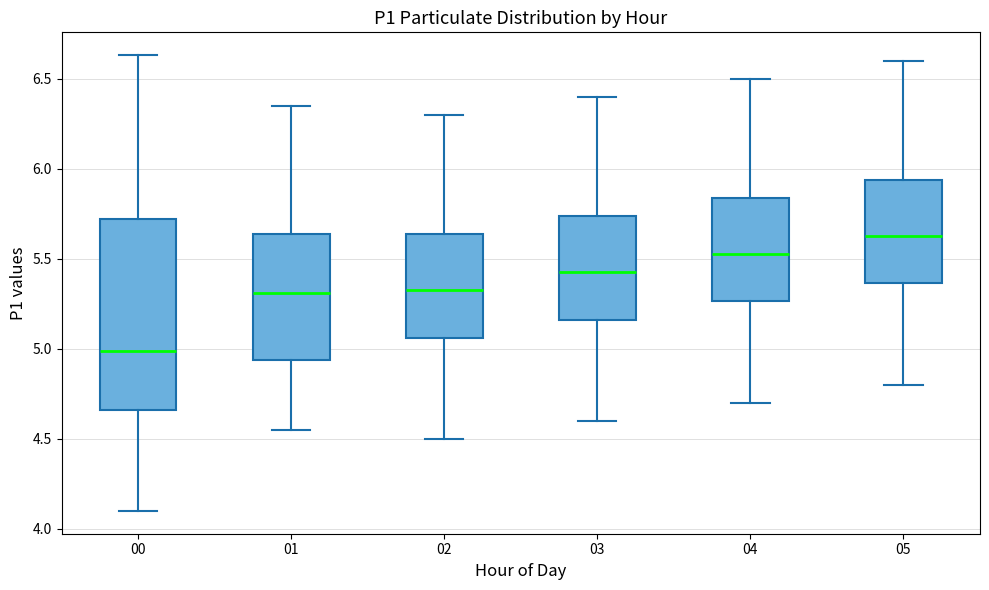

Which box has the lowest median line?

00